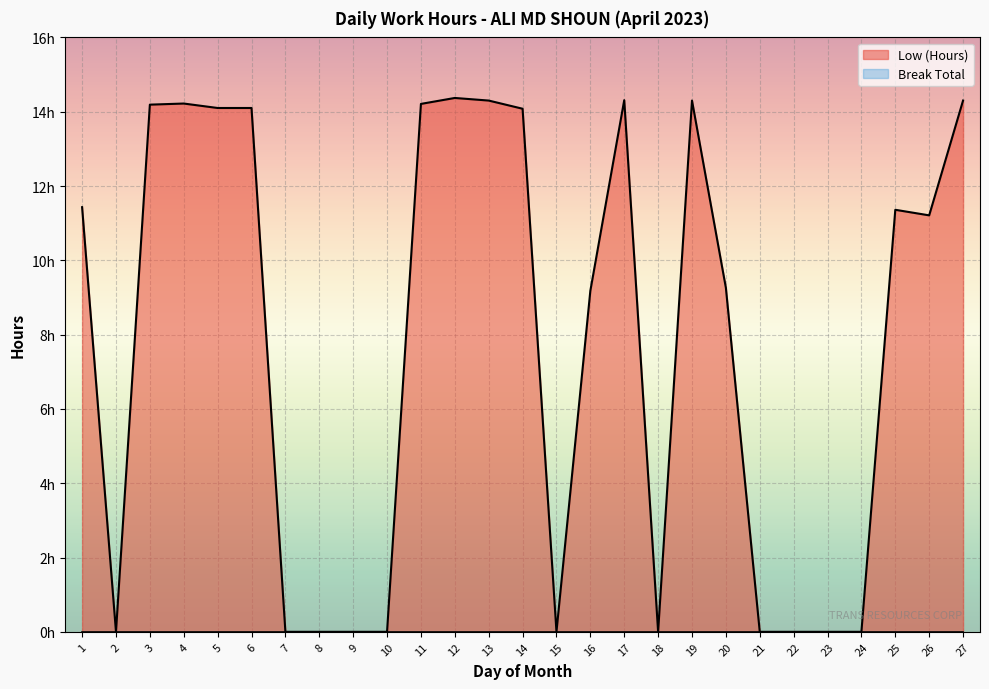

Does the chart display data point markers on the line(s)?

No